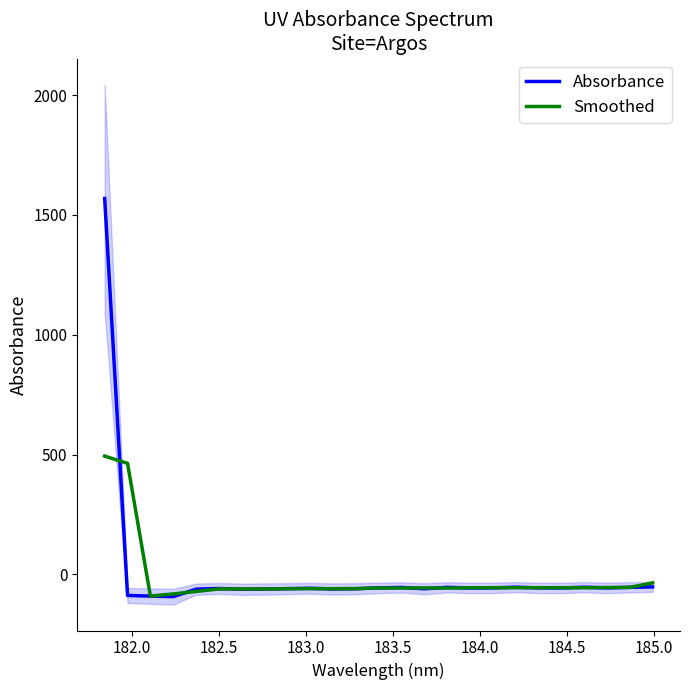

What is the maximum value for Absorbance?

1568.5